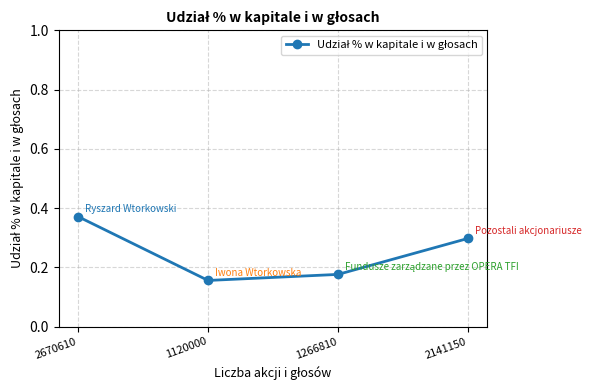

Is it true that the value at 2141150 is 0.3?

True